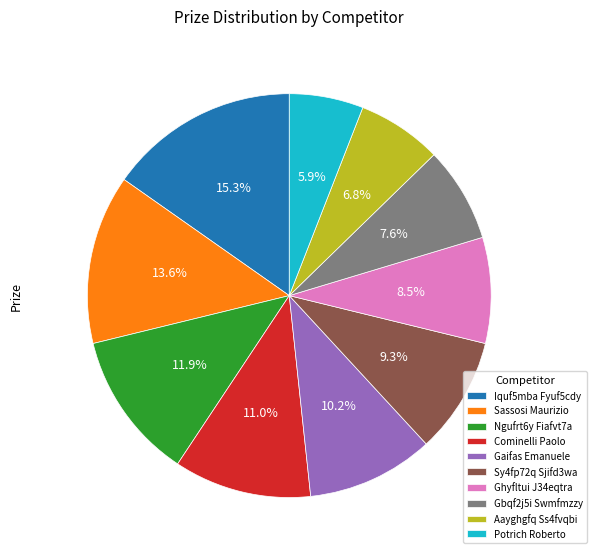

Does any single category account for the majority?

No